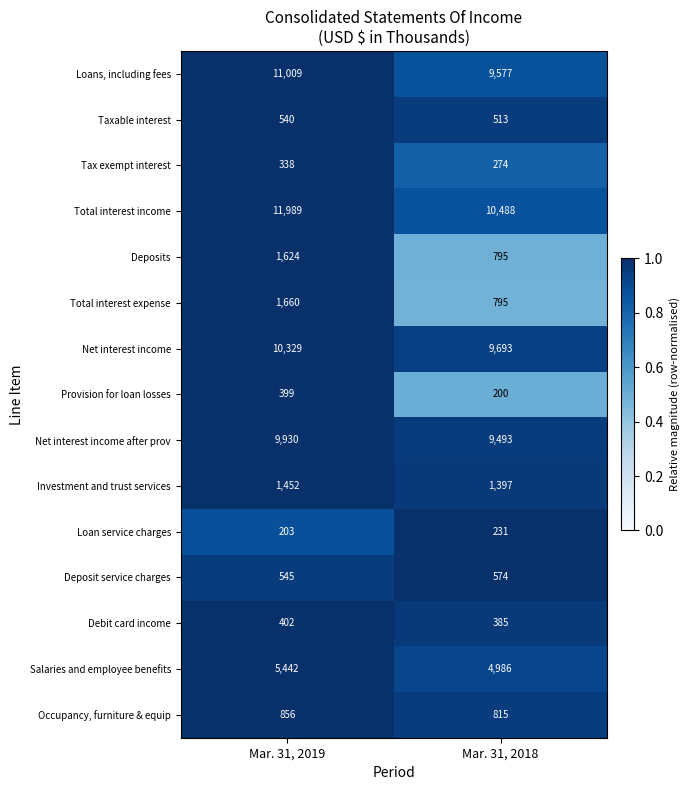

What is the highest value of the Tax exempt interest series?

338